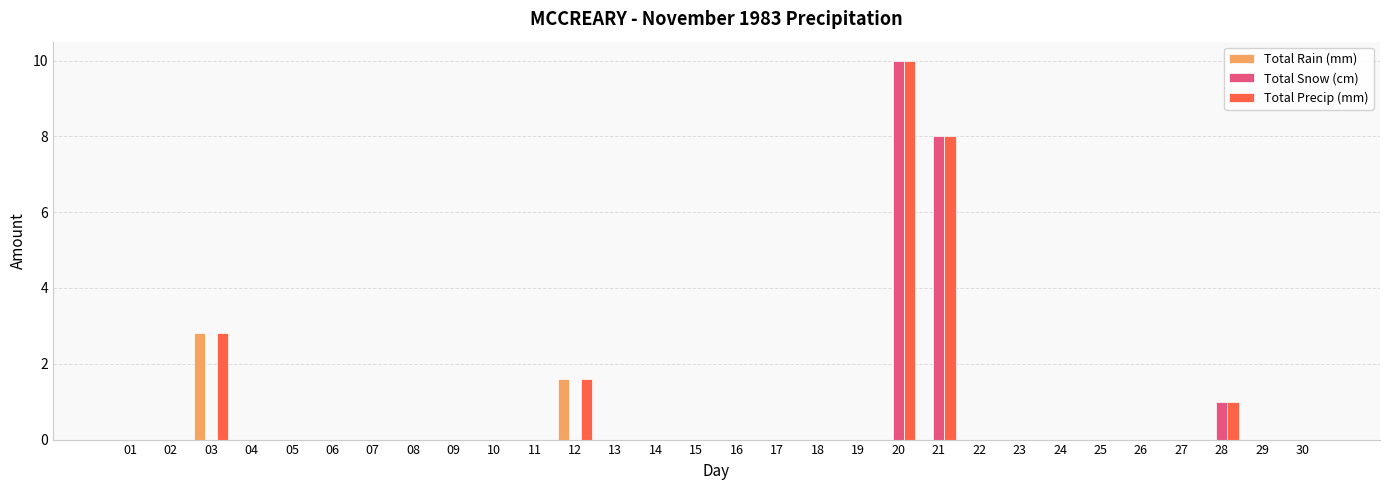

Reading right to left, extract all data points from this chart.

Total Rain (mm): 30=0.0	29=0.0	28=0.0	27=0.0	26=0.0	25=0.0	24=0.0	23=0.0	22=0.0	21=0.0	20=0.0	19=0.0	18=0.0	17=0.0	16=0.0	15=0.0	14=0.0	13=0.0	12=1.6	11=0.0	10=0.0	09=0.0	08=0.0	07=0.0	06=0.0	05=0.0	04=0.0	03=2.8	02=0.0	01=0.0
Total Snow (cm): 30=0.0	29=0.0	28=1.0	27=0.0	26=0.0	25=0.0	24=0.0	23=0.0	22=0.0	21=8.0	20=10.0	19=0.0	18=0.0	17=0.0	16=0.0	15=0.0	14=0.0	13=0.0	12=0.0	11=0.0	10=0.0	09=0.0	08=0.0	07=0.0	06=0.0	05=0.0	04=0.0	03=0.0	02=0.0	01=0.0
Total Precip (mm): 30=0.0	29=0.0	28=1.0	27=0.0	26=0.0	25=0.0	24=0.0	23=0.0	22=0.0	21=8.0	20=10.0	19=0.0	18=0.0	17=0.0	16=0.0	15=0.0	14=0.0	13=0.0	12=1.6	11=0.0	10=0.0	09=0.0	08=0.0	07=0.0	06=0.0	05=0.0	04=0.0	03=2.8	02=0.0	01=0.0